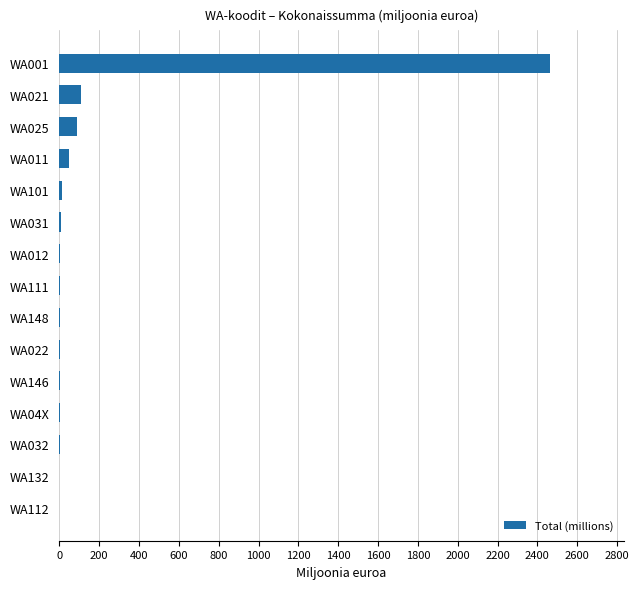

How many data points does each series have?

15